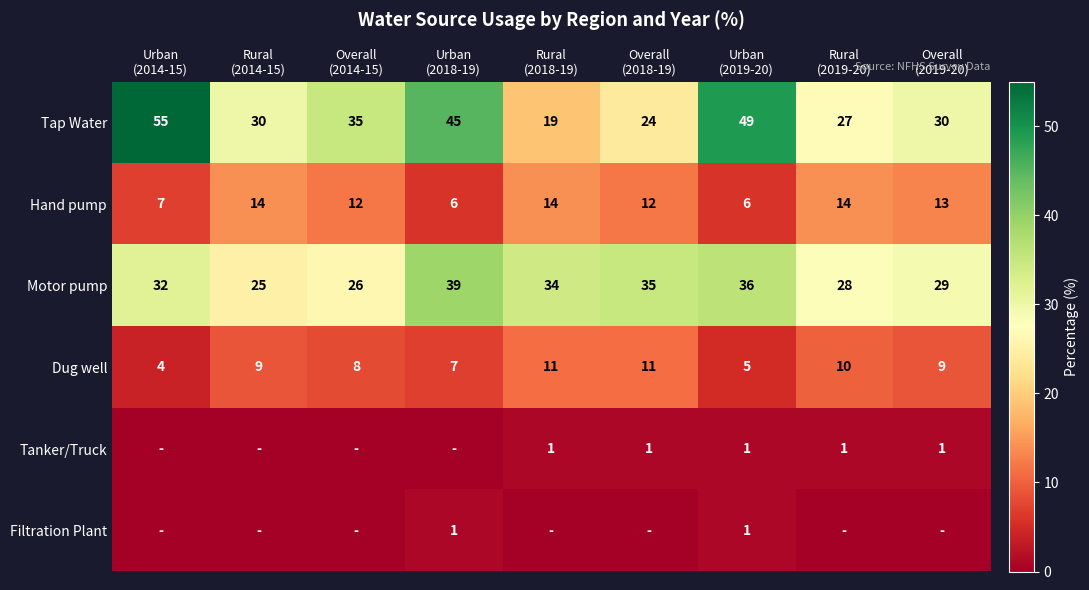

What is the minimum value for Dug well?

4